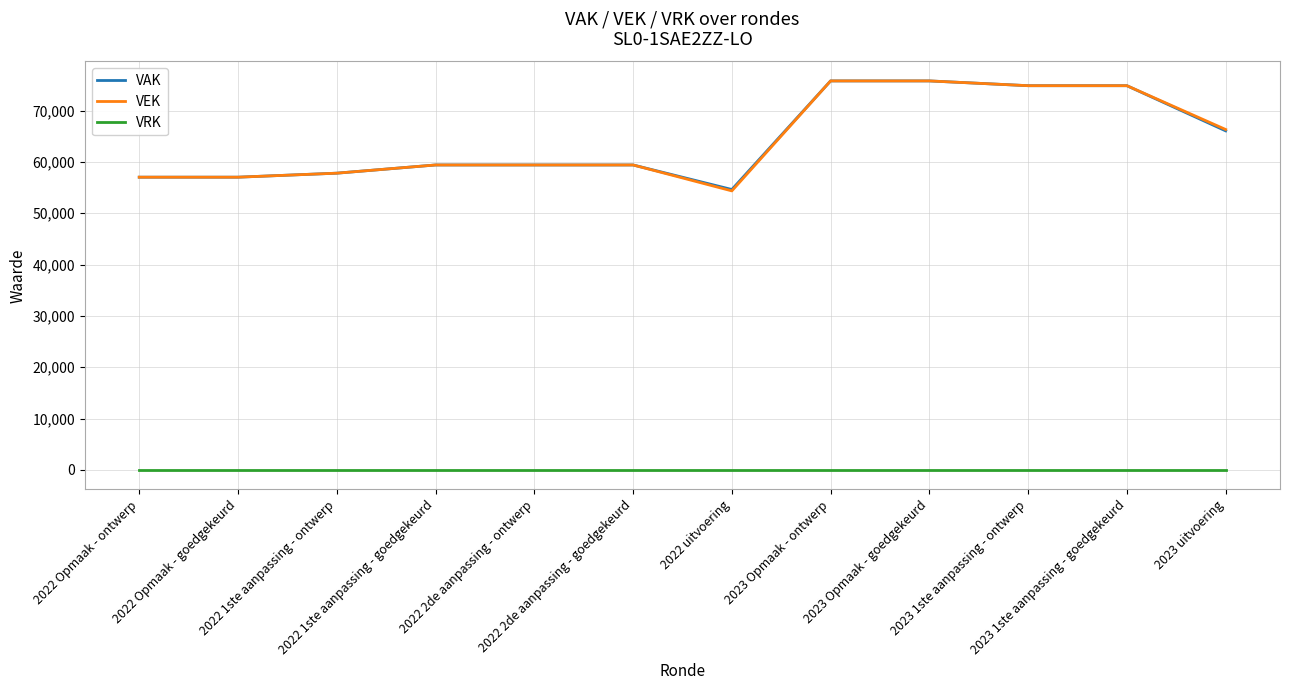

True or false: VRK and VEK intersect in this chart.

False